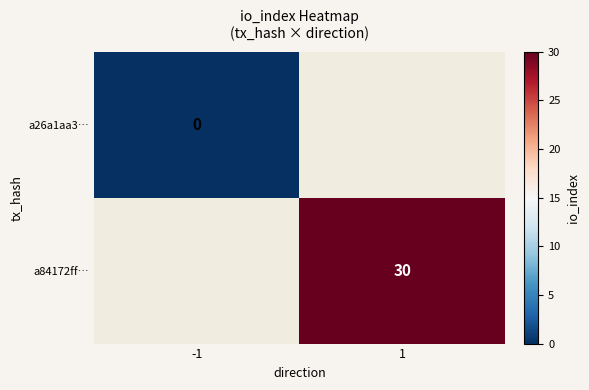

True or false: a84172ff… has a value of 14.2 at 1.

False